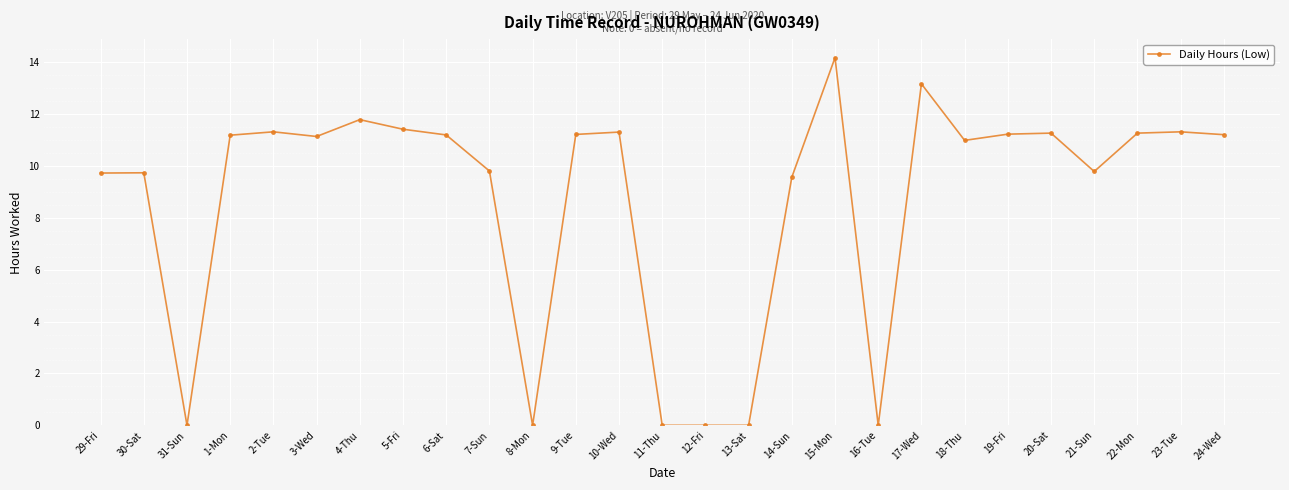

What is the label of the 16th point from the left?

13-Sat